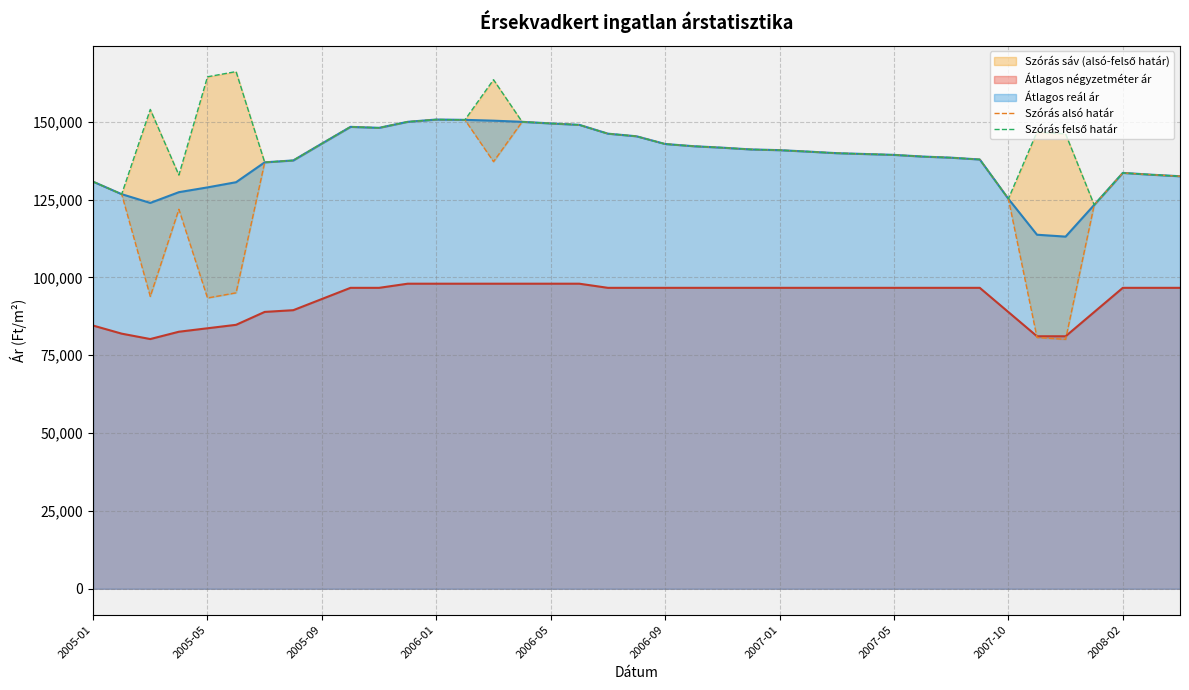

True or false: Szórás alsó határ has more than 0 interior local peaks.

True